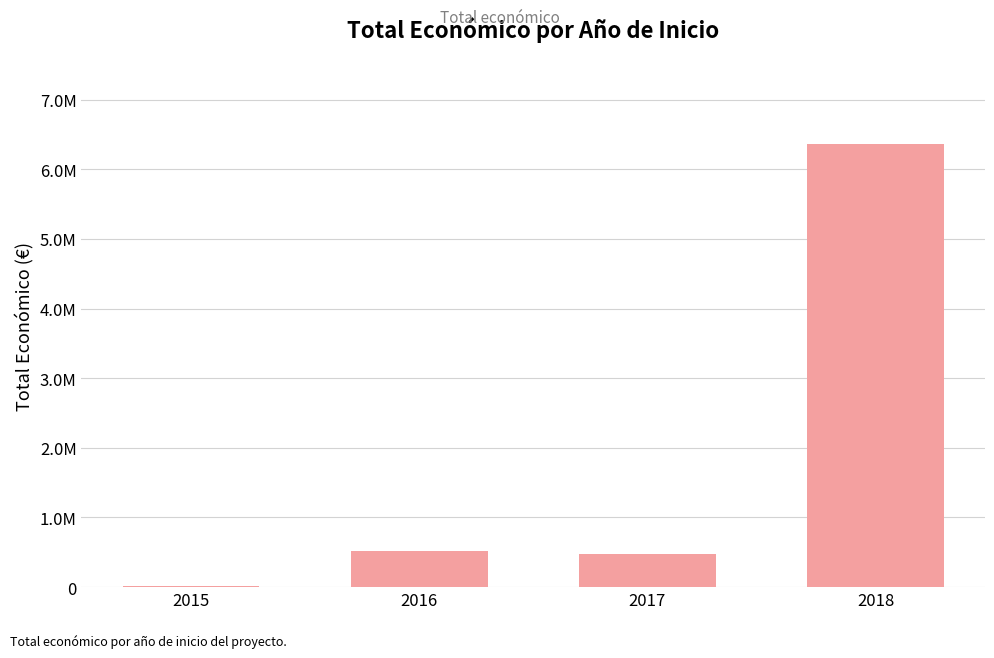

At which label is the value closest to 3189698?

2016